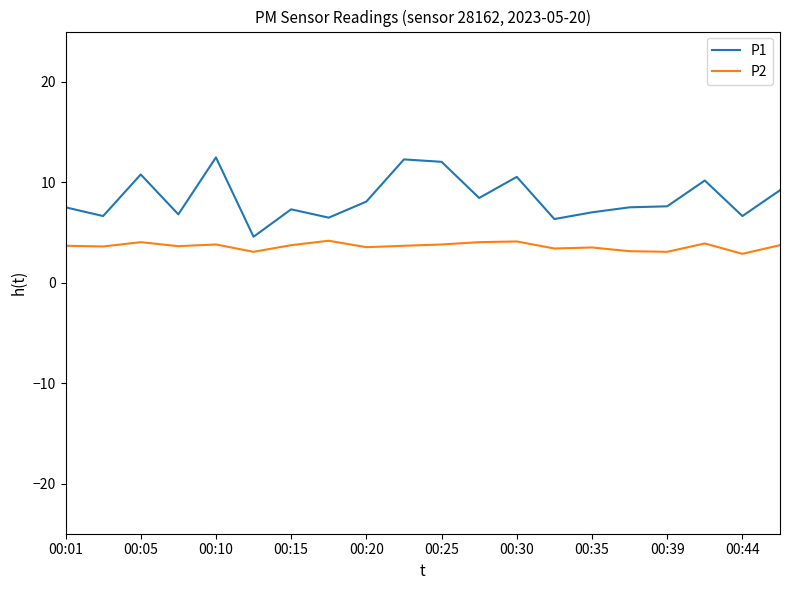

What is the lowest value of the P1 series?

4.6